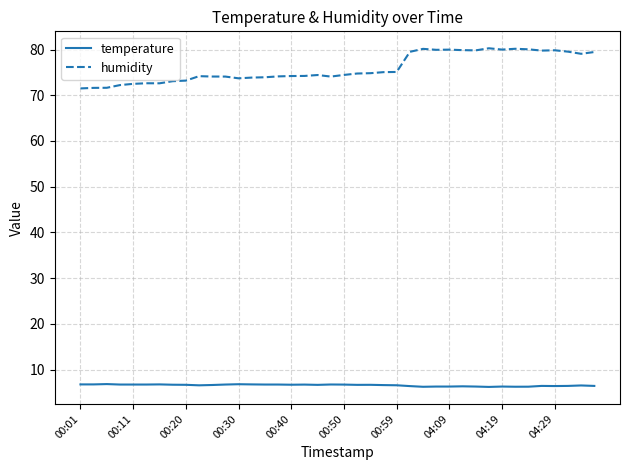

Which series has the largest total across all categories?

humidity